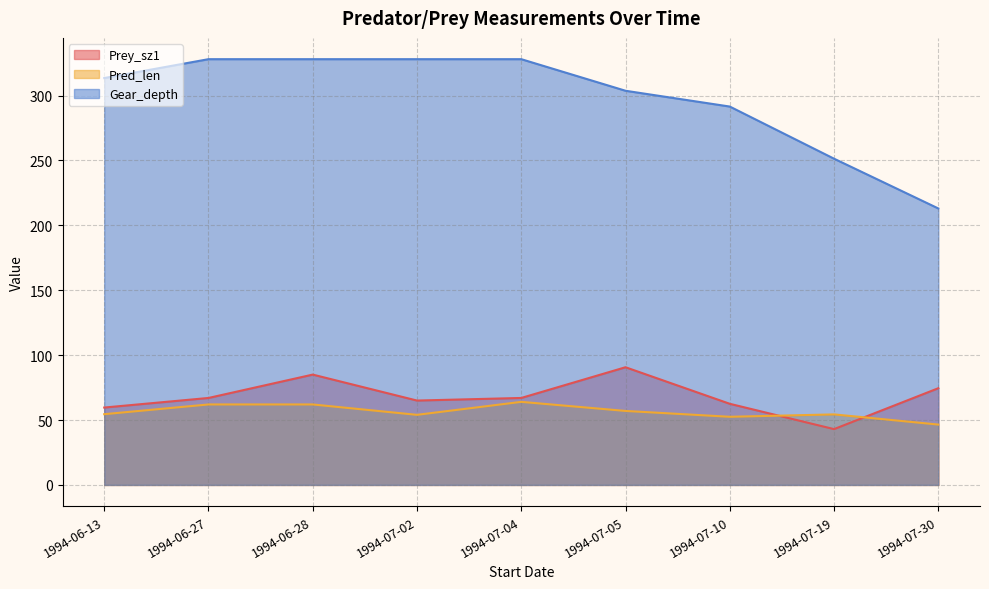

How many series are shown in this chart?

3